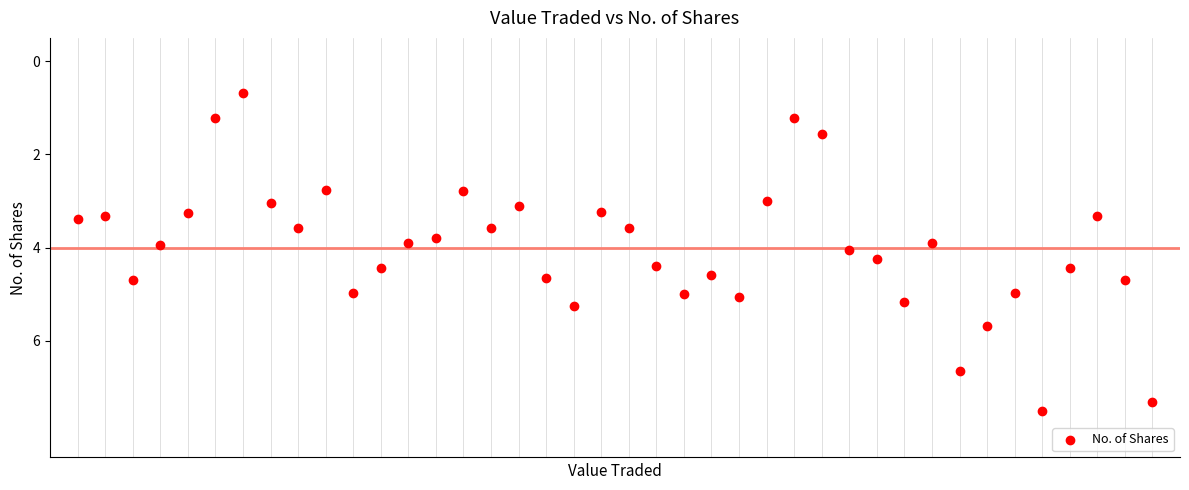

What is the range of Y values (max minus min)?

6.8